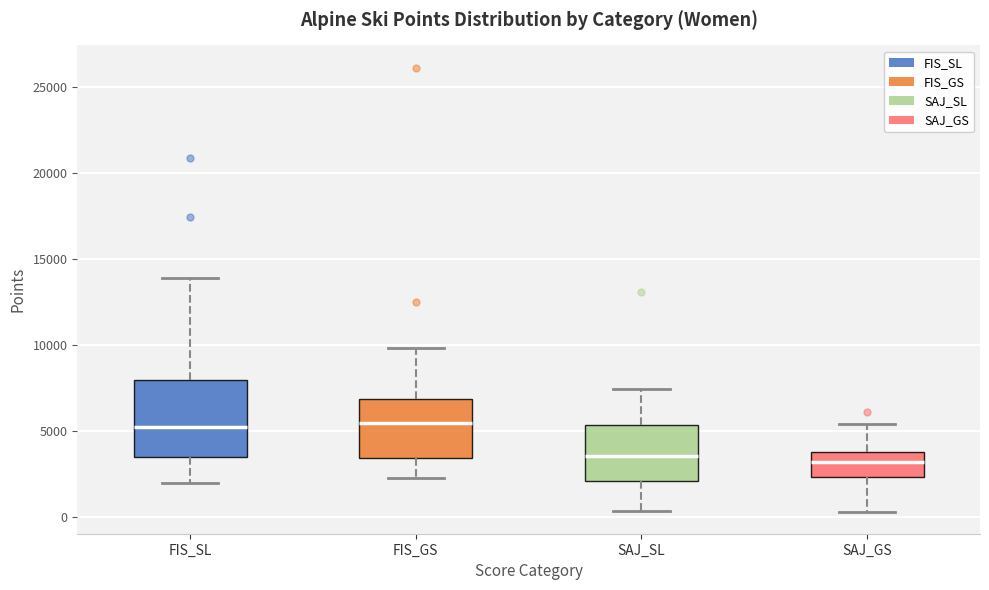

Which box is the tallest, from its lower edge to its upper edge?

FIS_SL